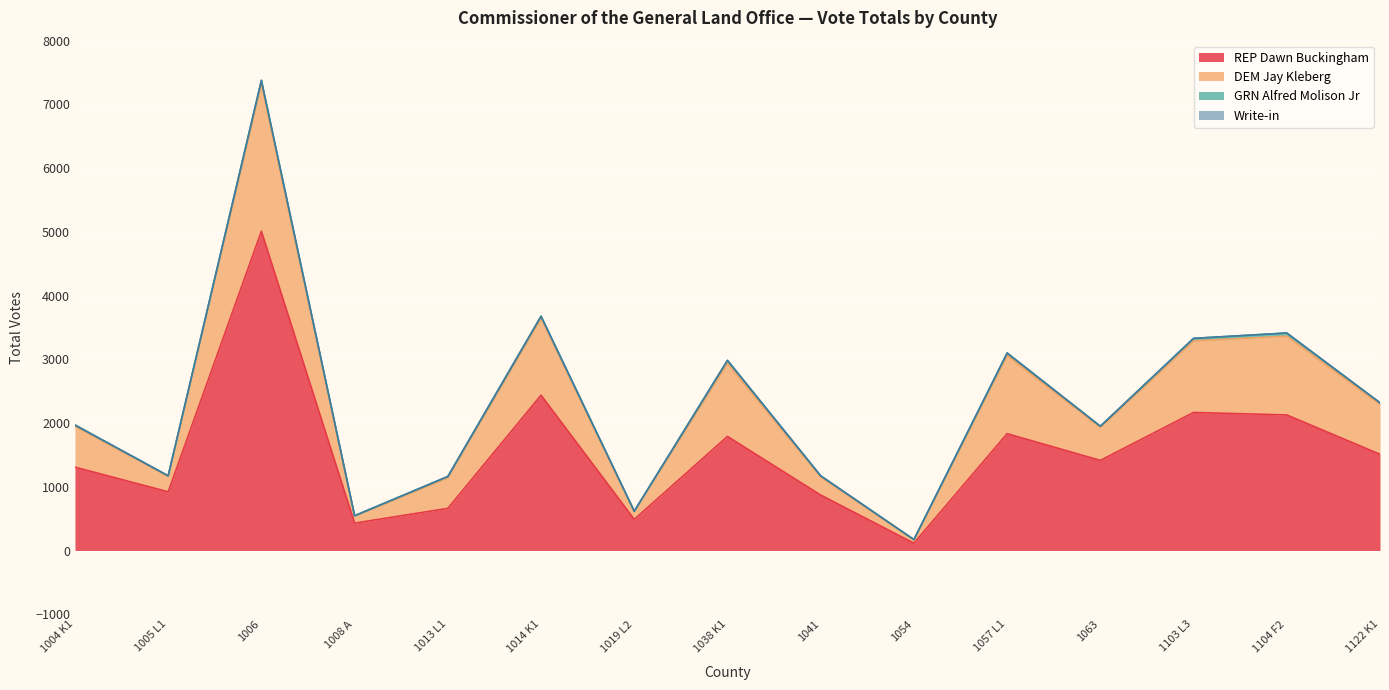

At how many categories does at least one series exceed 6509?

1